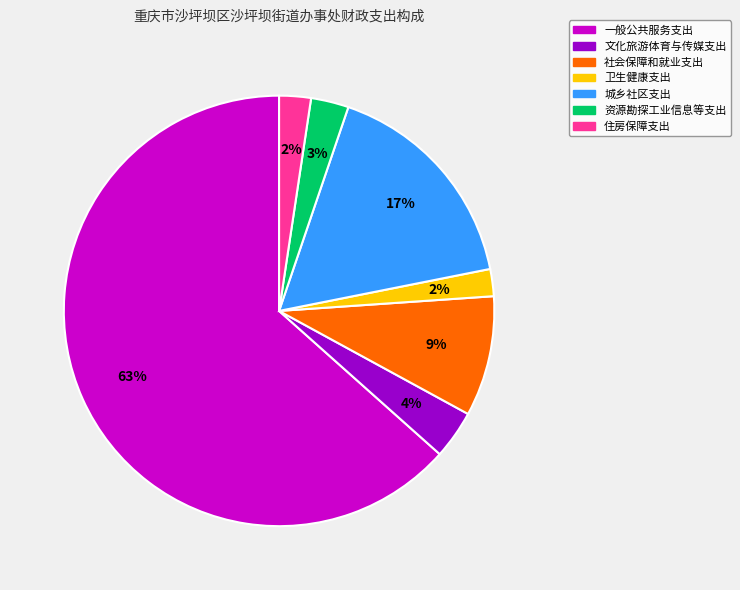

Between 社会保障和就业支出 and 文化旅游体育与传媒支出, which is larger?

社会保障和就业支出